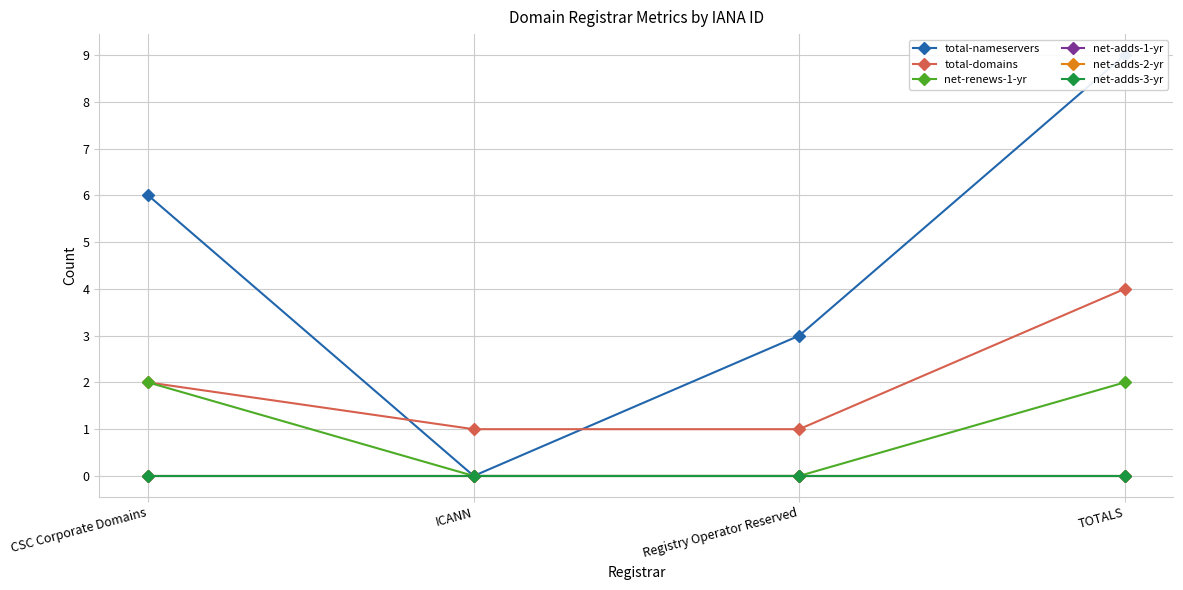

At which category is the sum across all series the highest?

TOTALS